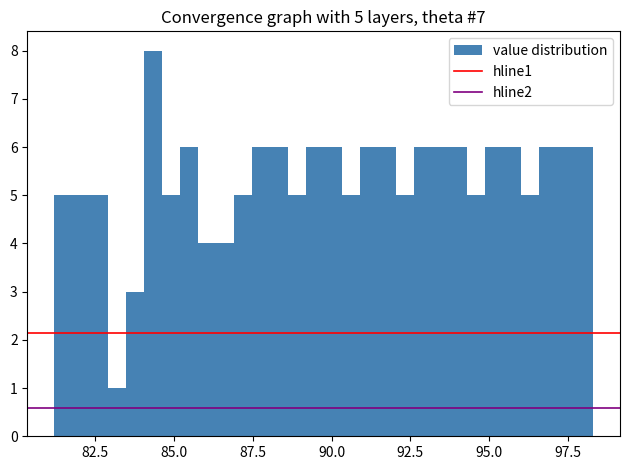

Around what value on the x-axis is the tallest bar? Give the approximate position of its centre, as read against the axis.

84.5